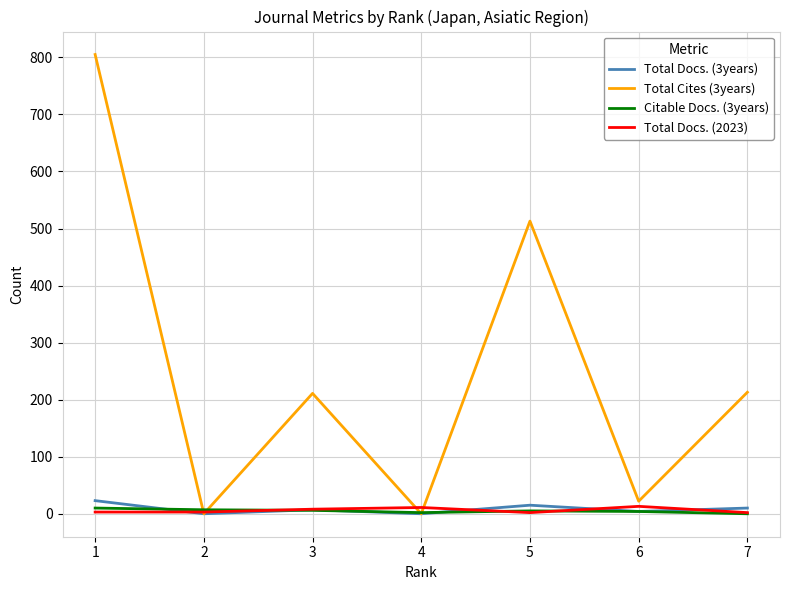

Which series has the largest total across all categories?

Total Cites (3years)